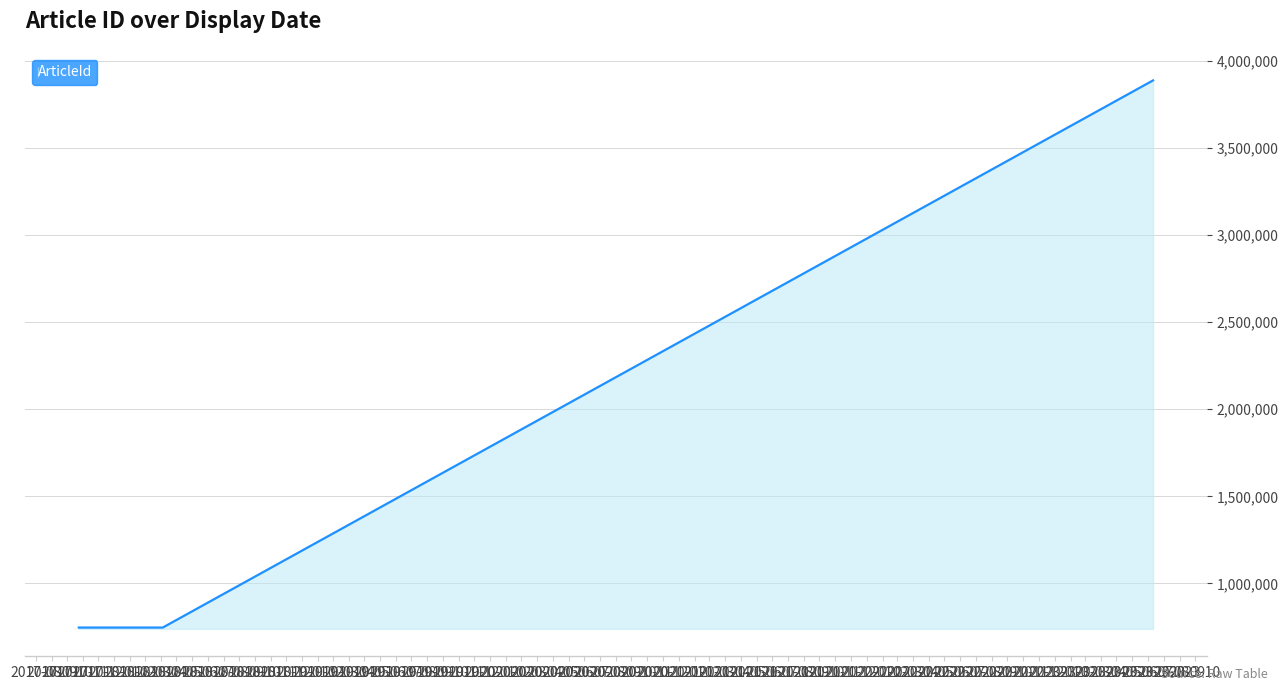

What is the greatest value displayed?

3887354